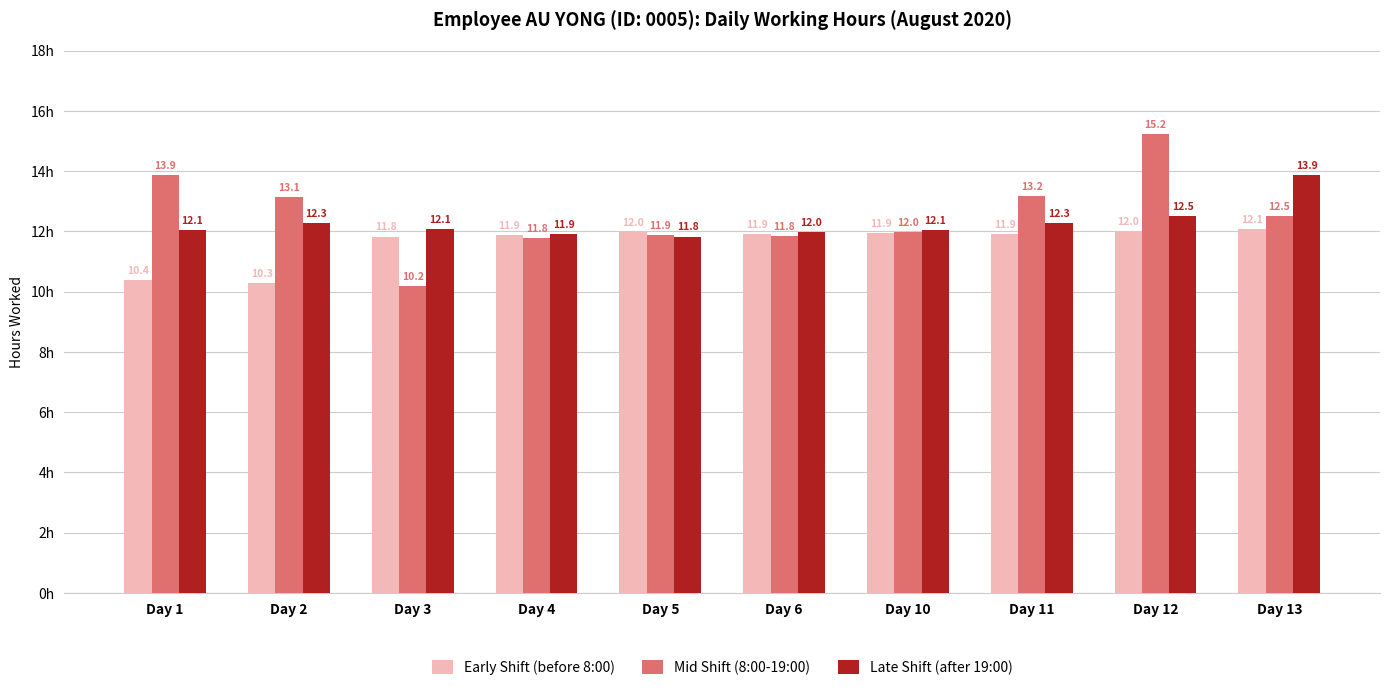

Which series has the largest total across all categories?

Mid Shift (8:00-19:00)